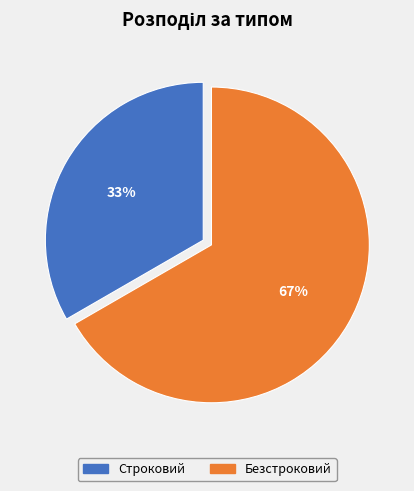

Count the number of slices in the pie.

2